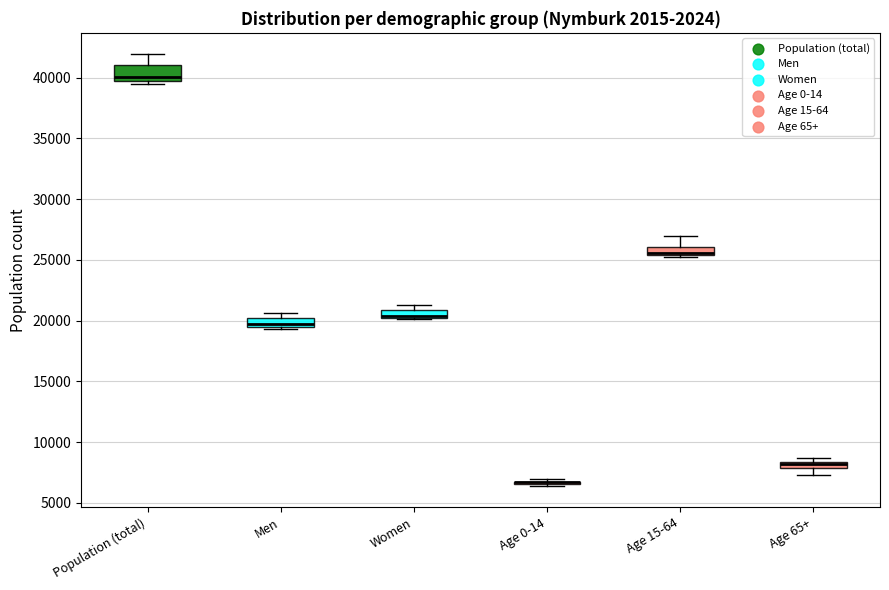

Which box is the tallest, from its lower edge to its upper edge?

Population (total)